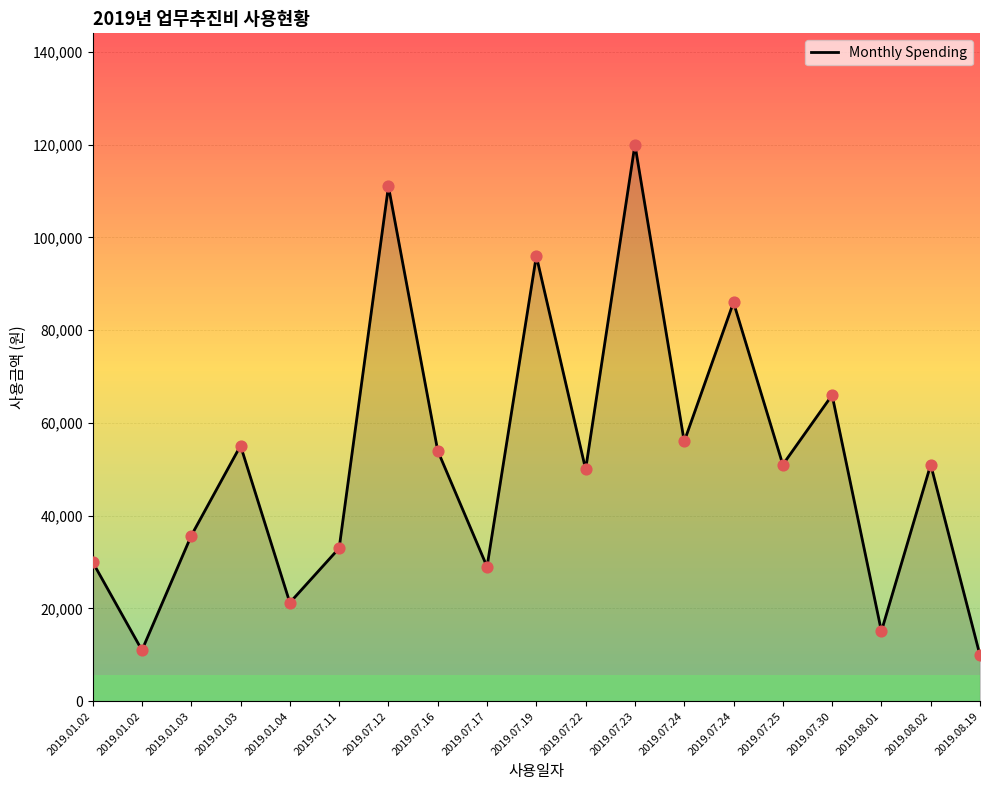

Which has a higher value, 2019.07.16 or 2019.07.19?

2019.07.19